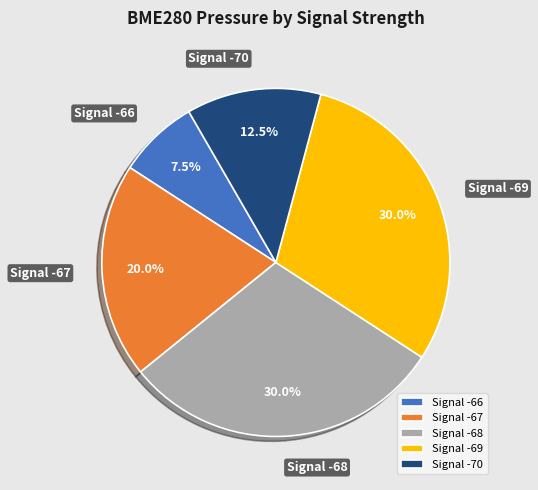

Which slice is the smallest?

Signal -66